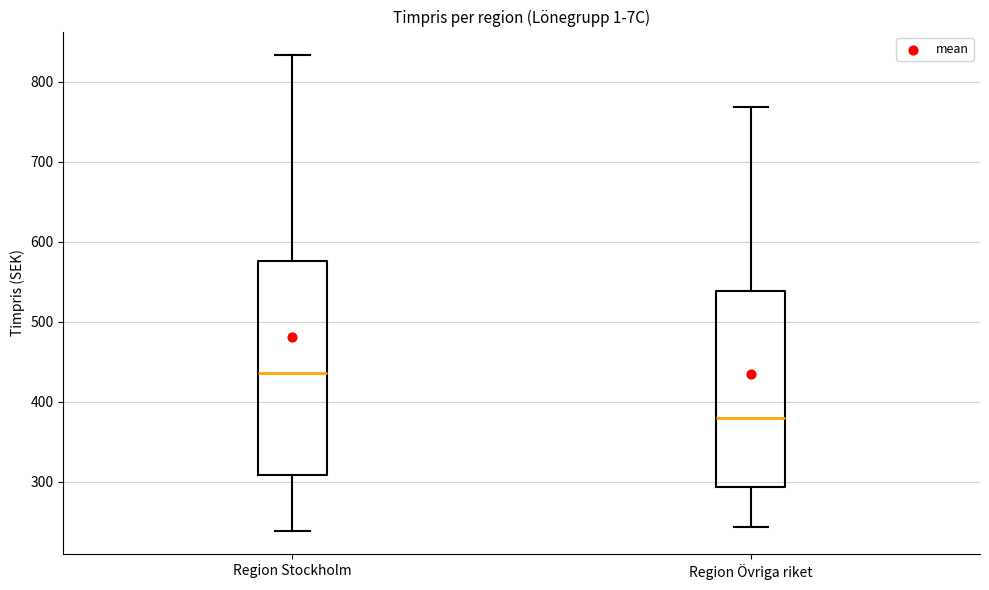

Where is the lower edge of the box for Region Stockholm on the y-axis? The values are not printed on the chart, so give them approximately, as read against the axis.

310